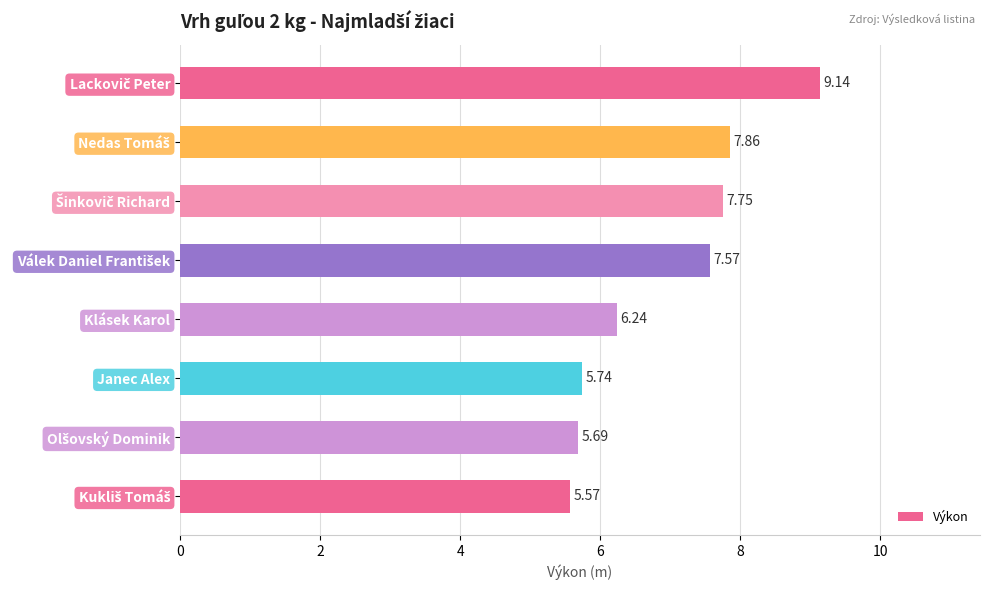

What is the difference between the maximum and minimum values?

3.6